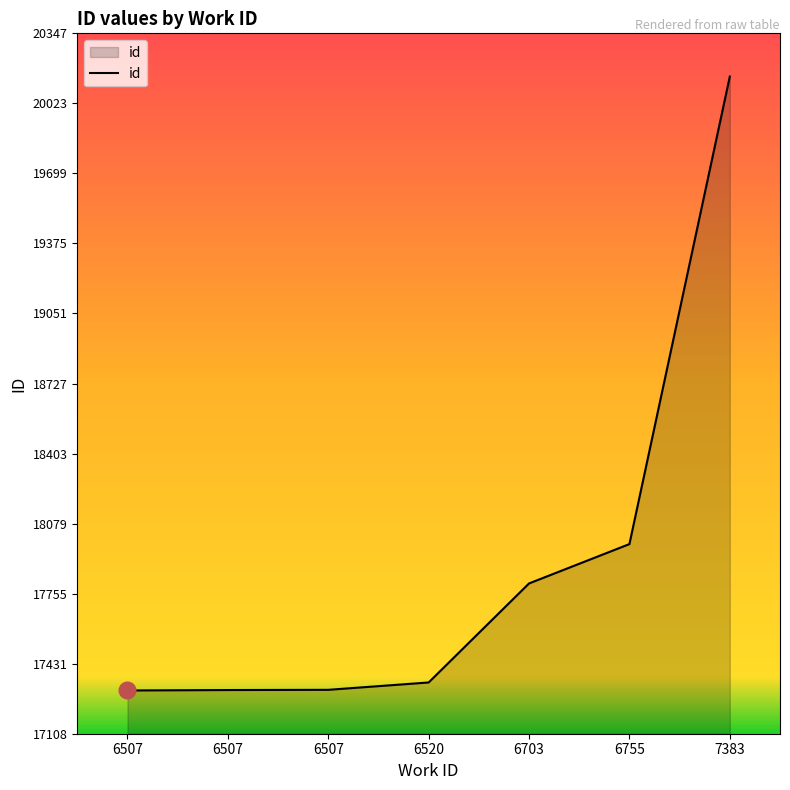

What is the greatest value displayed?

20147